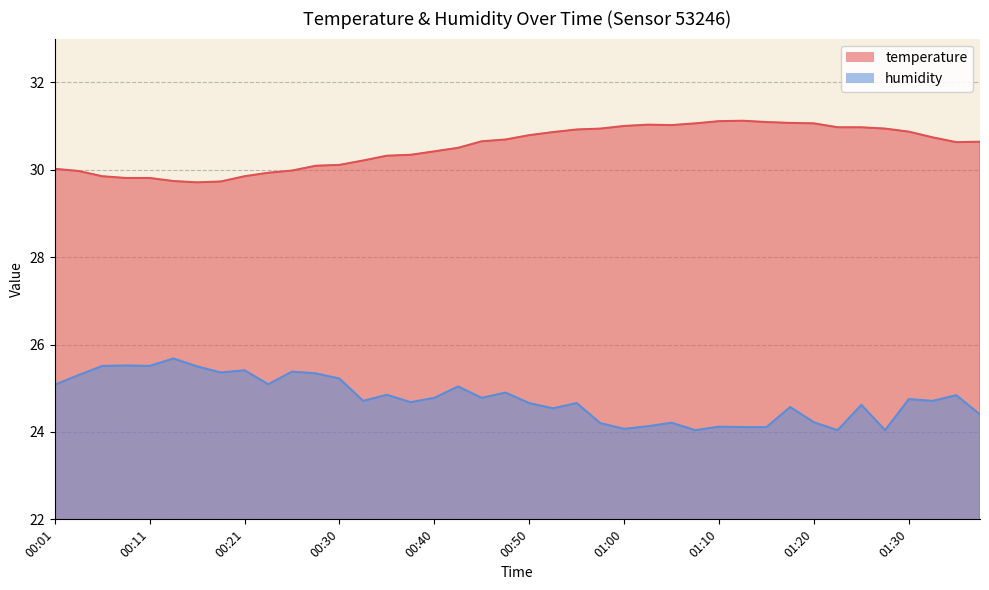

List the series in order of their overall mean, highest first.

temperature, humidity